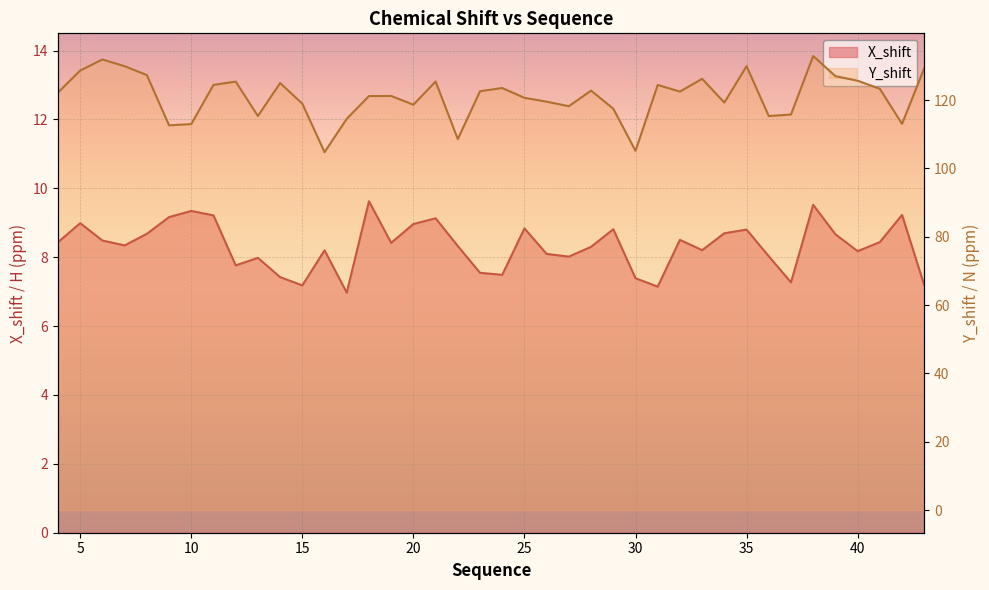

What is the value of the X_shift point at the 13th from the left?

8.2